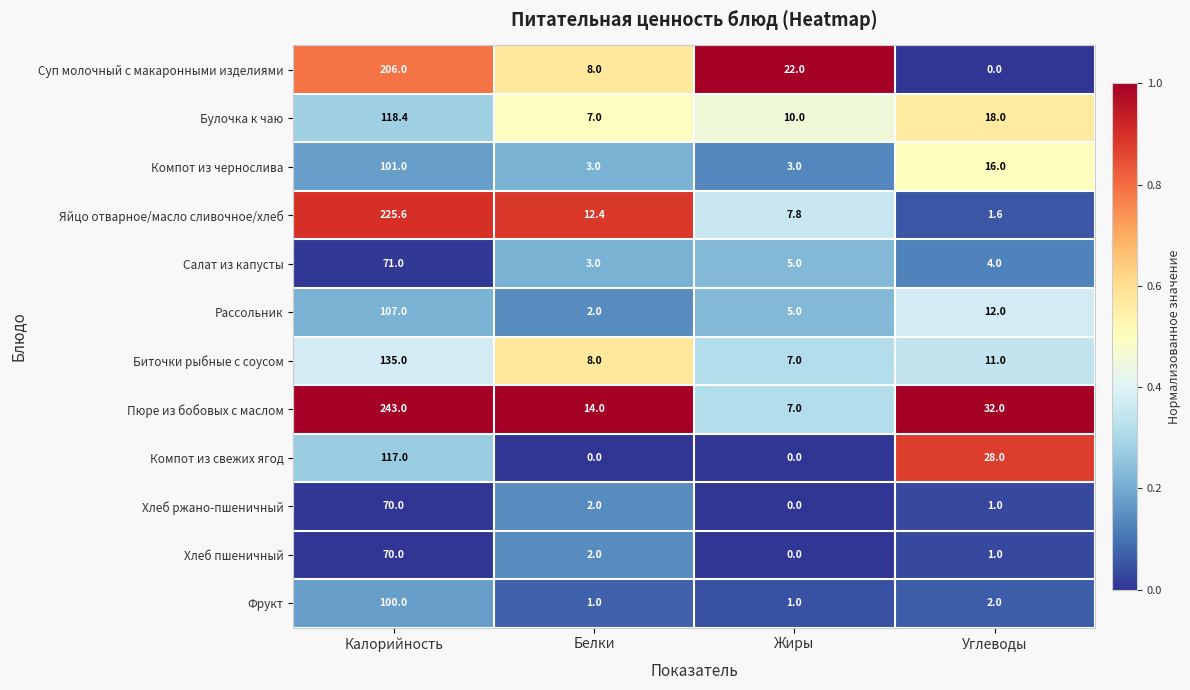

At which category is the sum across all series the highest?

Калорийность